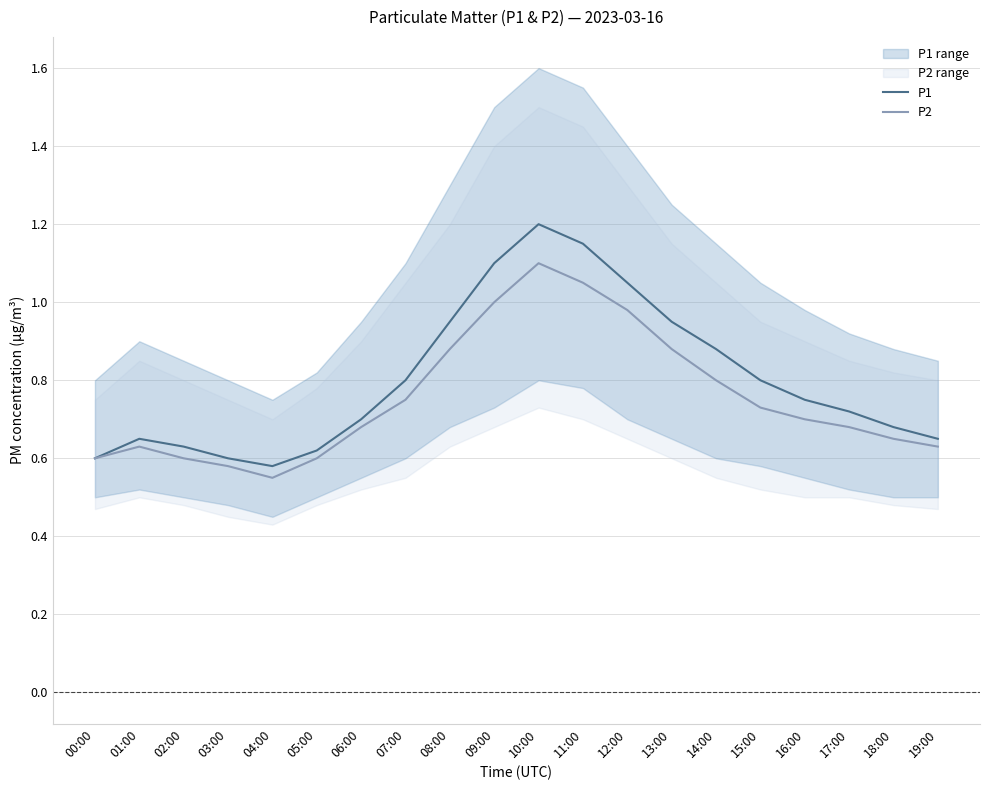

What is the average value of the P1 series?

0.8